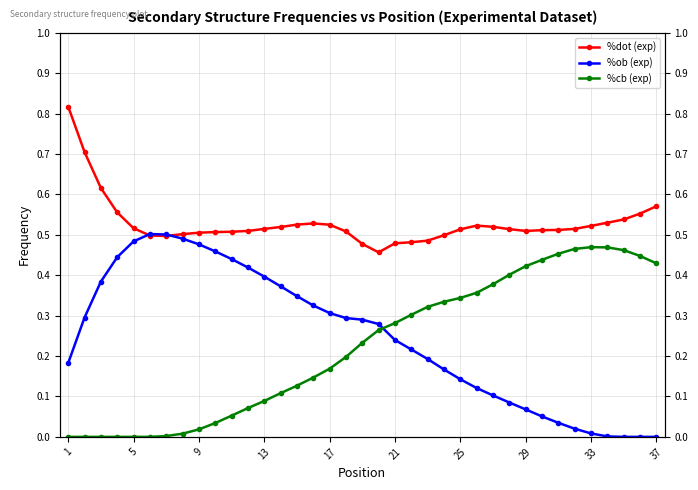

At which category is the sum across all series the highest?

9